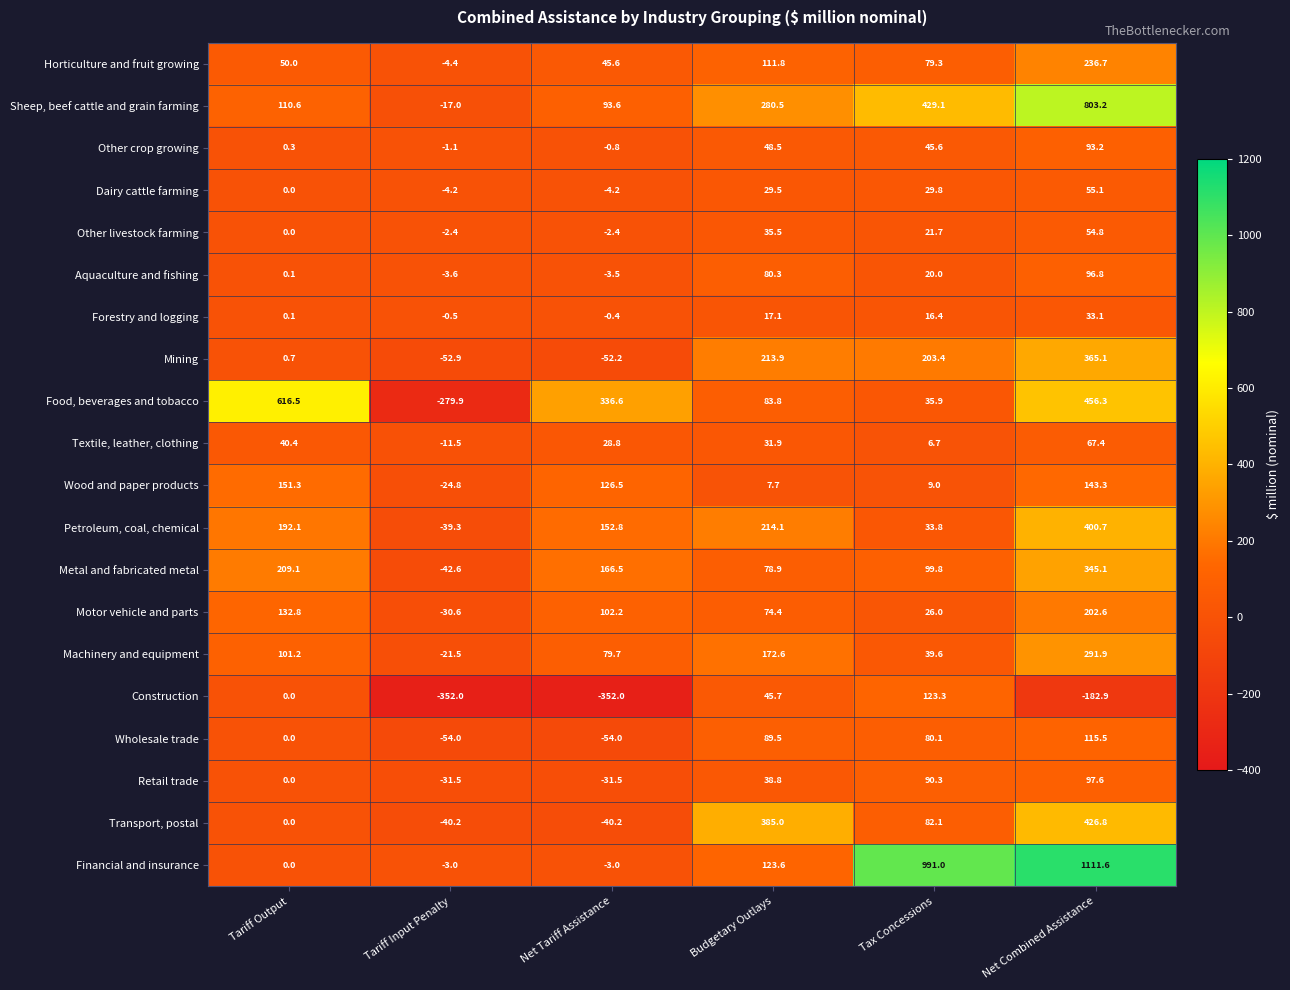

Which series has the widest spread of values?

Financial and insurance